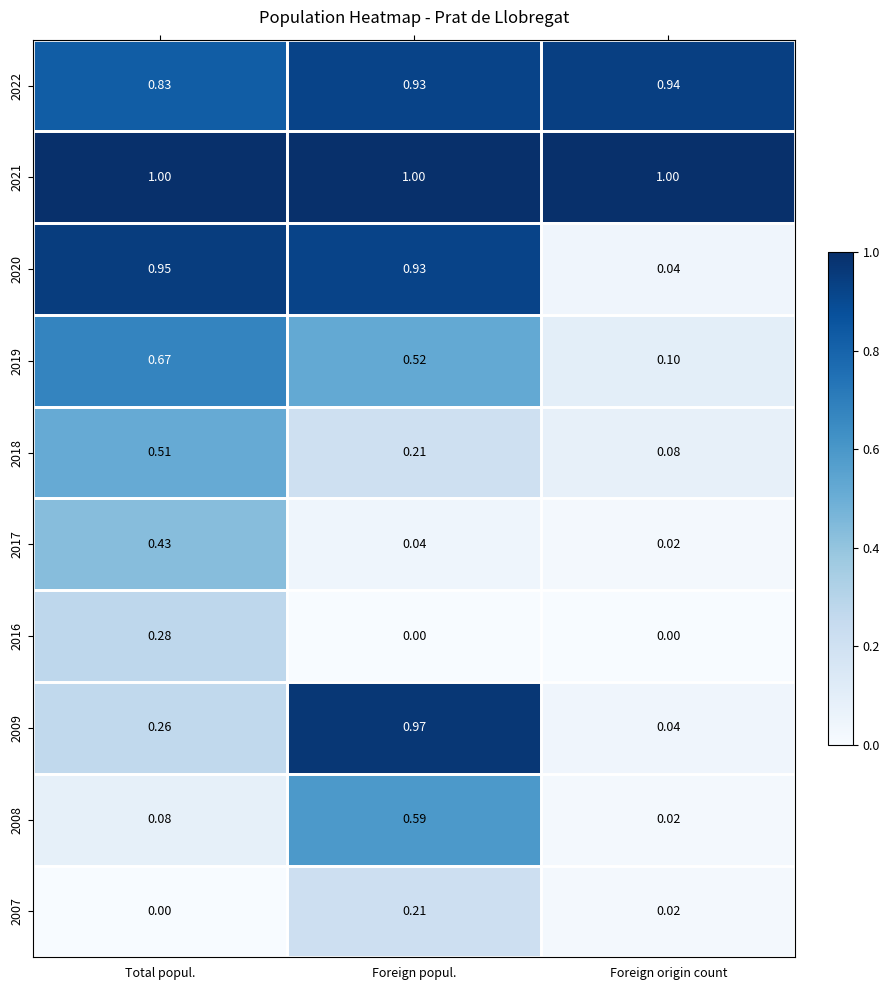

List the labels in order of 2007 value, largest first.

Foreign popul., Foreign origin count, Total popul.